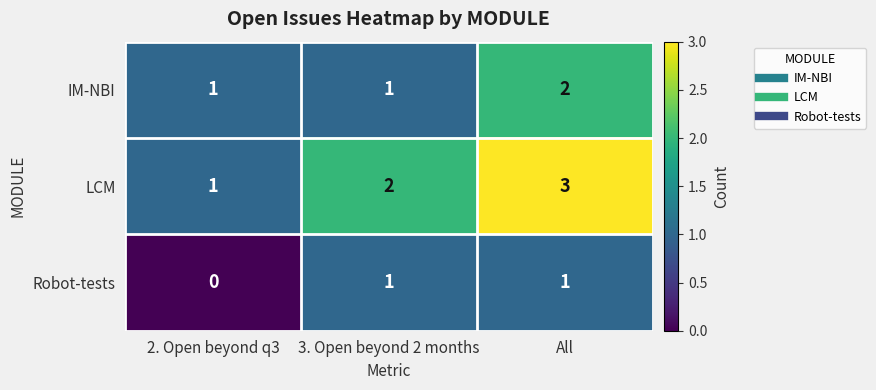

List the series in order of their peak value, highest first.

LCM, IM-NBI, Robot-tests